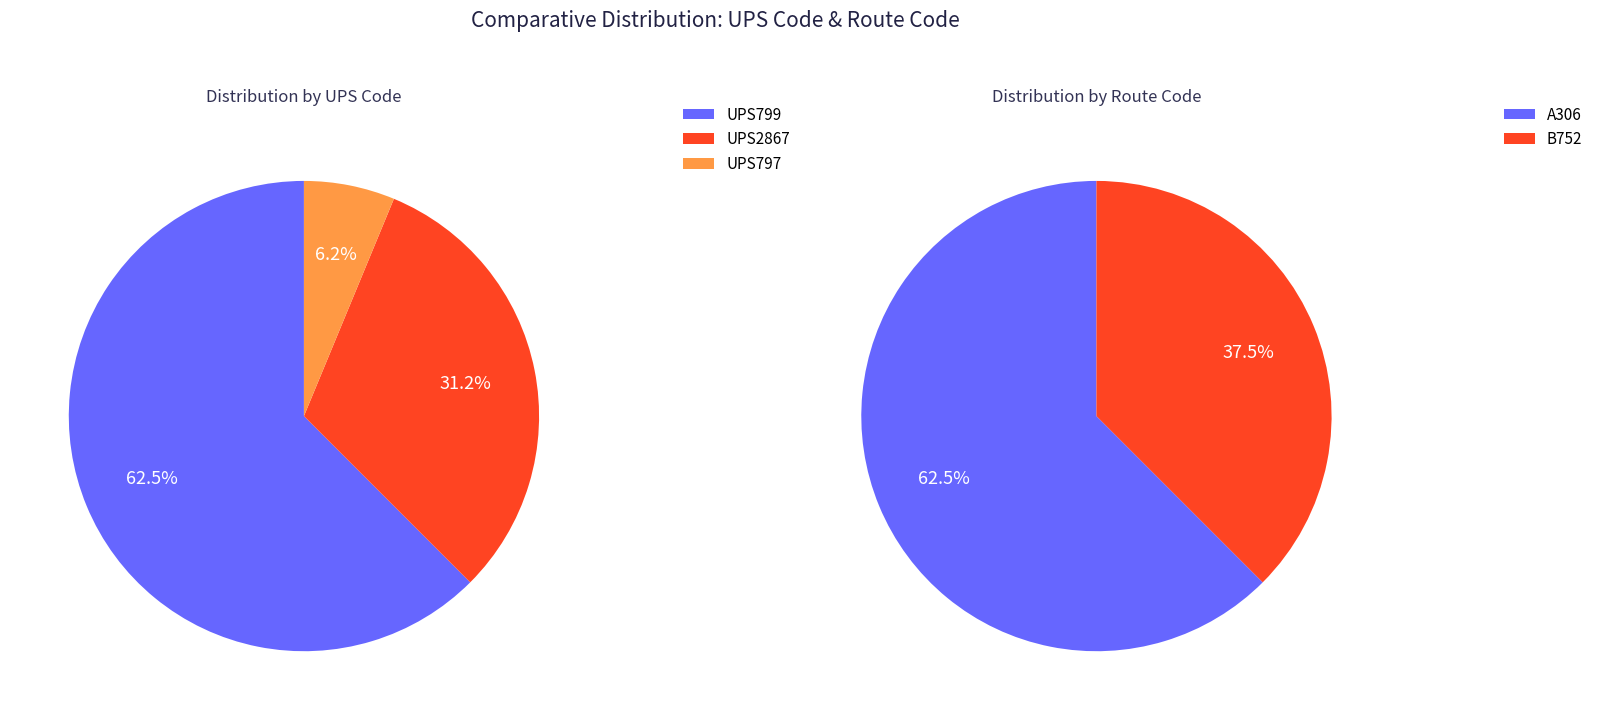

The UPS797 slice represents 15% of the pie. True or false?

False